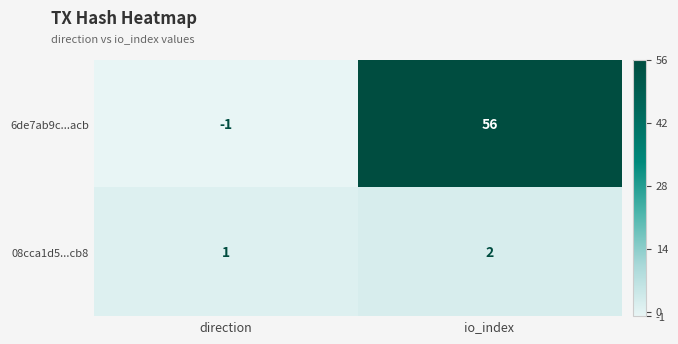

List the labels in order of 08cca1d5...cb8 value, smallest first.

direction, io_index